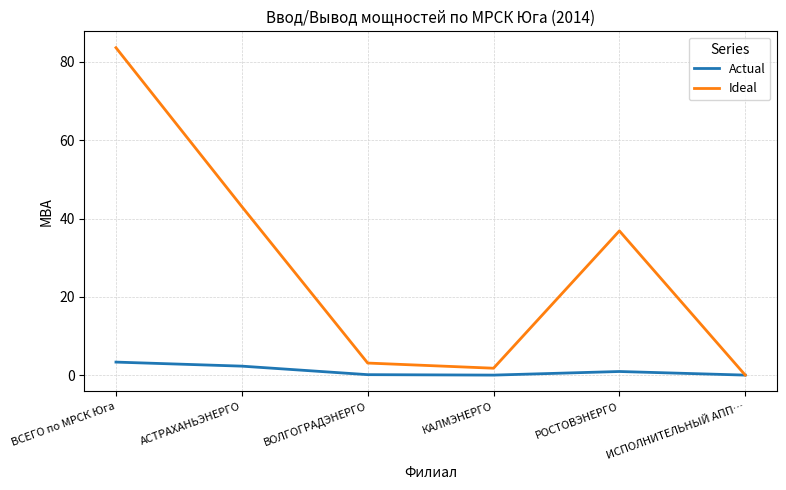

List the labels in order of Ideal value, smallest first.

ИСПОЛНИТЕЛЬНЫЙ АПП…, КАЛМЭНЕРГО, ВОЛГОГРАДЭНЕРГО, РОСТОВЭНЕРГО, АСТРАХАНЬЭНЕРГО, ВСЕГО по МРСК Юга